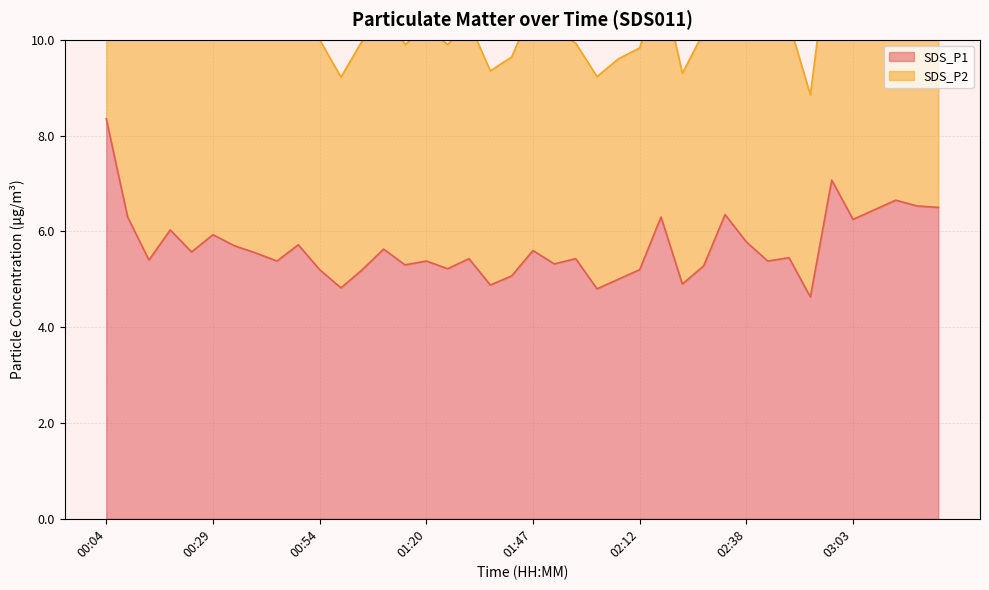

What is the ratio of the value at 00:14 to the value at 03:13?

0.8